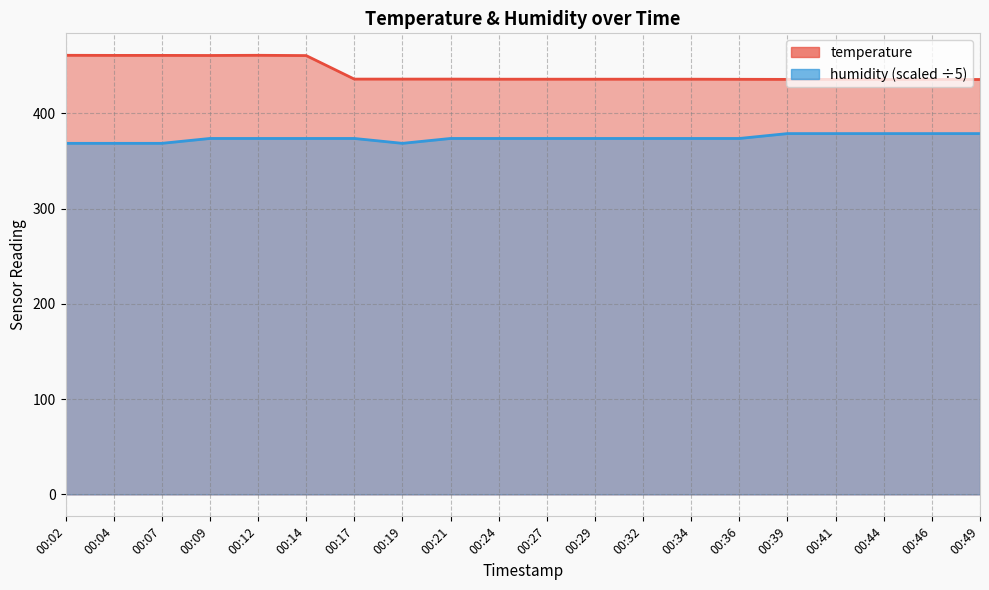

Reading right to left, transcribe all the data shown in this chart.

temperature: 00:49=435.7	00:46=435.7	00:44=435.7	00:41=435.8	00:39=435.8	00:36=435.9	00:34=436.0	00:32=436.0	00:29=436.0	00:27=436.0	00:24=436.0	00:21=436.1	00:19=436.1	00:17=436.1	00:14=460.8	00:12=461.1	00:09=460.9	00:07=461.0	00:04=461.0	00:02=461.1
humidity: 00:49=378.9	00:46=378.9	00:44=378.9	00:41=378.9	00:39=378.9	00:36=373.8	00:34=373.8	00:32=373.8	00:29=373.8	00:27=373.8	00:24=373.8	00:21=373.8	00:19=368.6	00:17=373.8	00:14=373.8	00:12=373.8	00:09=373.8	00:07=368.6	00:04=368.6	00:02=368.6